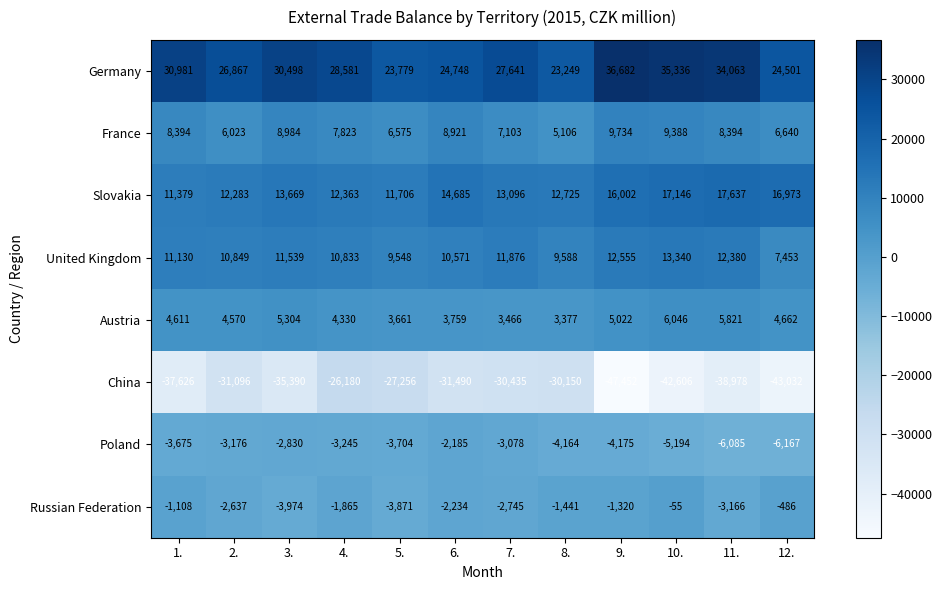

Which series has the largest total across all categories?

Germany